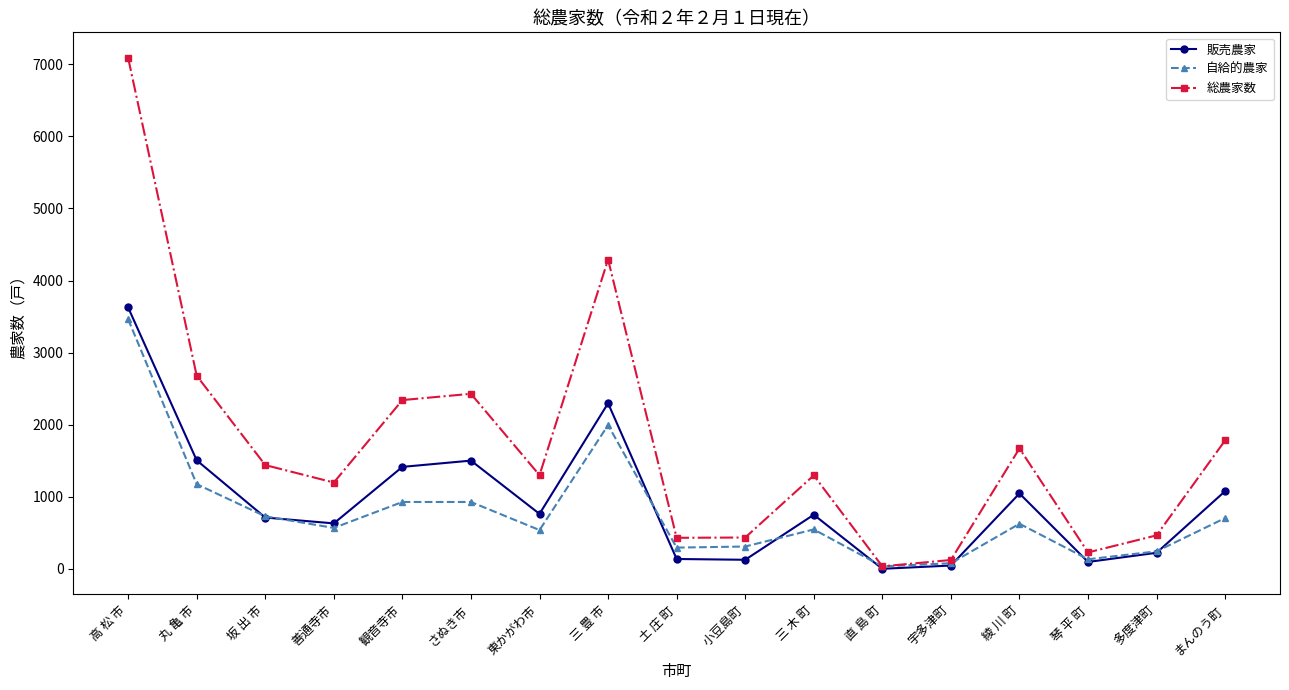

Which series has the widest spread of values?

総農家数